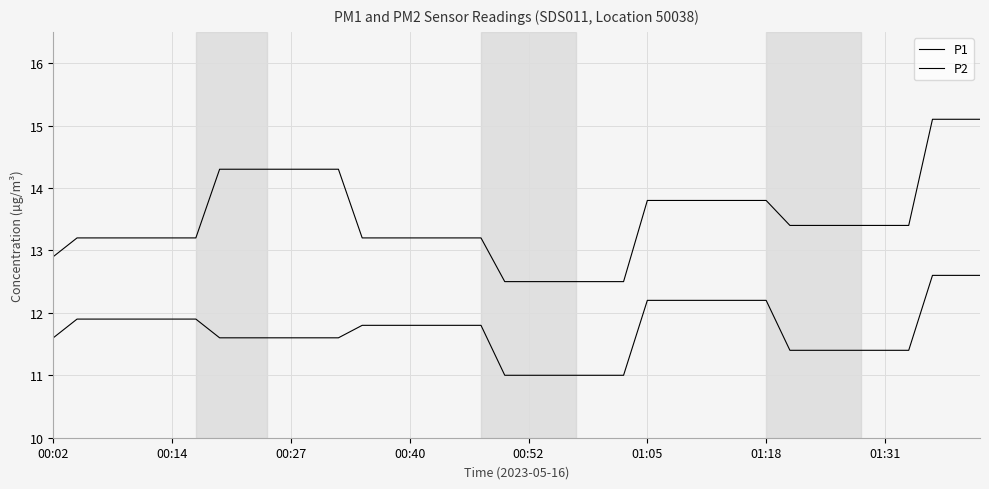

Which series has the largest total across all categories?

P1